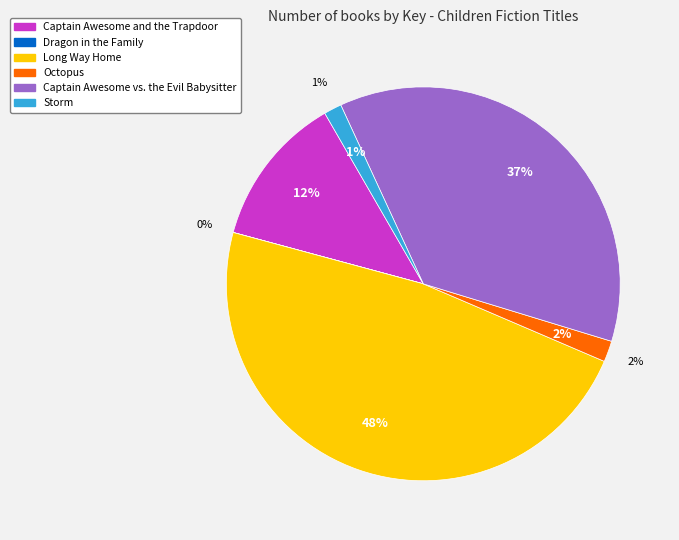

Rank the categories by value from lowest to highest.

Dragon in the Family, Storm, Octopus, Captain Awesome and the Trapdoor, Captain Awesome vs. the Evil Babysitter, Long Way Home